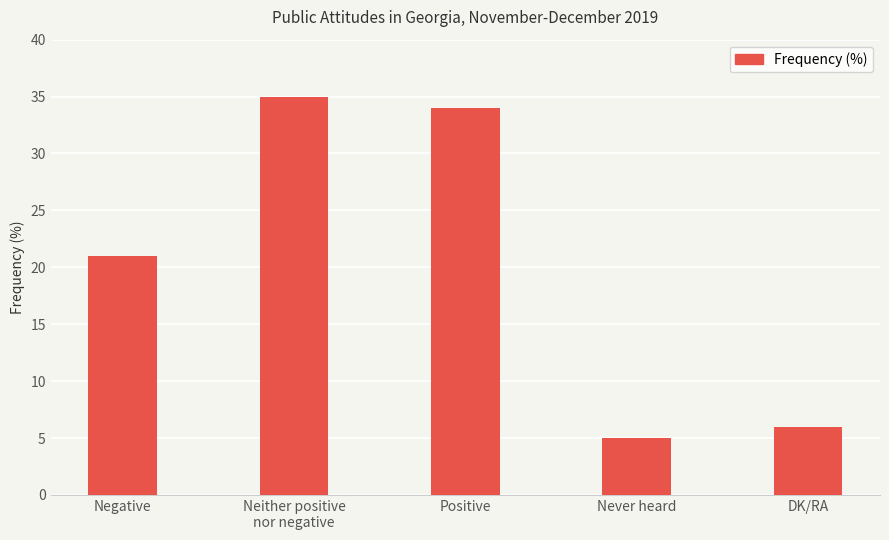

How many values are below 21?

2